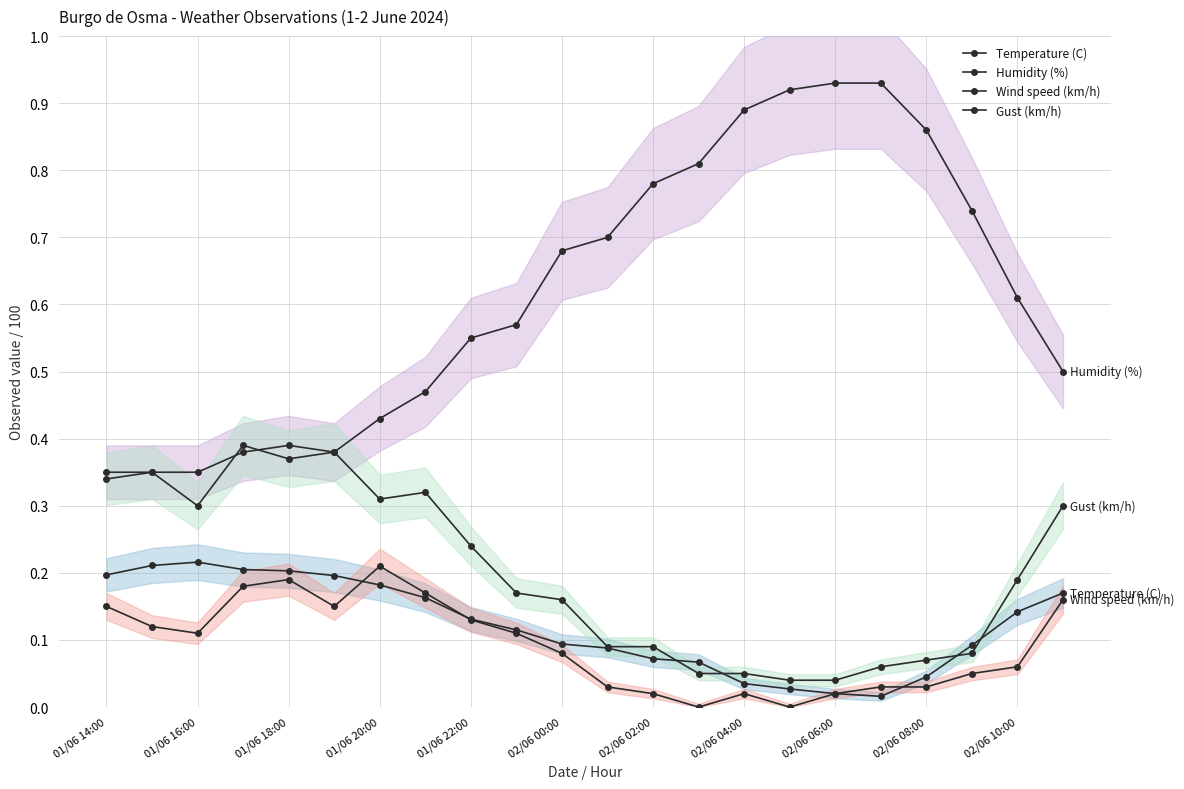

What is the difference between the second highest and minimum values in the Humidity (%) series?

0.6